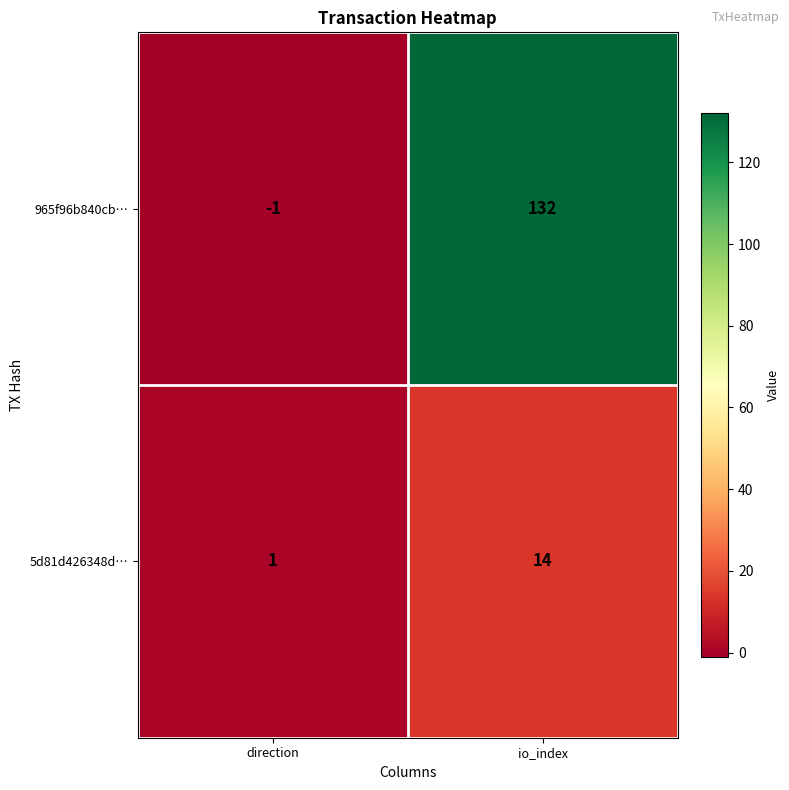

What is the total value across all series at io_index?

146